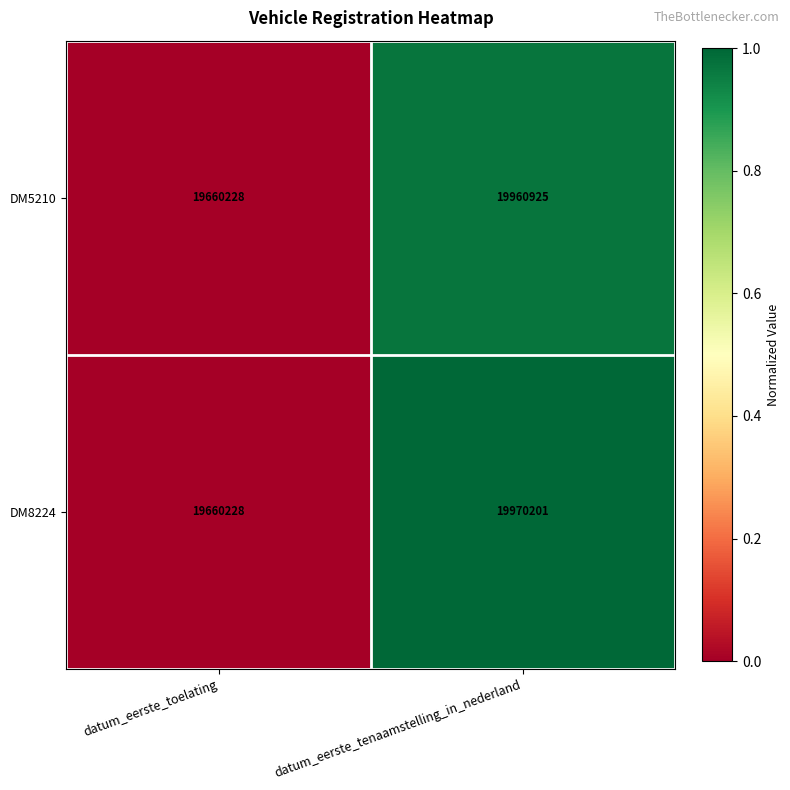

At which category is the sum across all series the highest?

datum_eerste_tenaamstelling_in_nederland